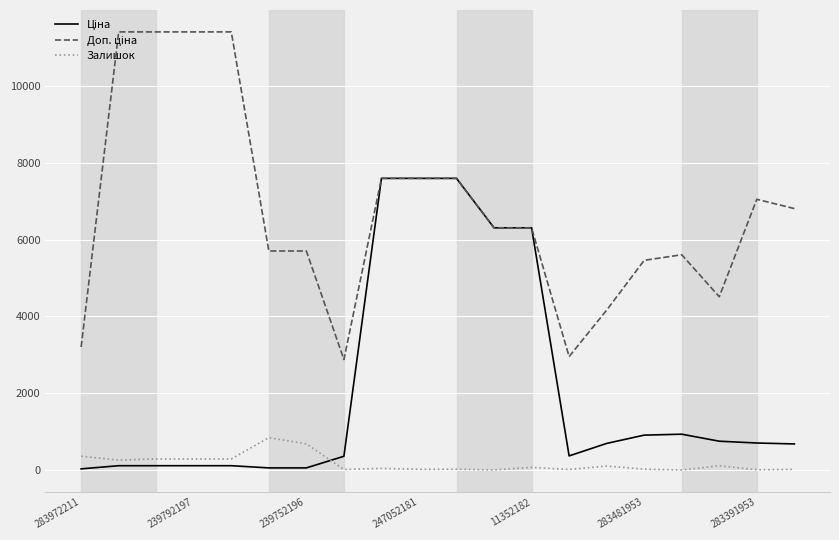

What is the maximum value shown in the chart?

11410.0